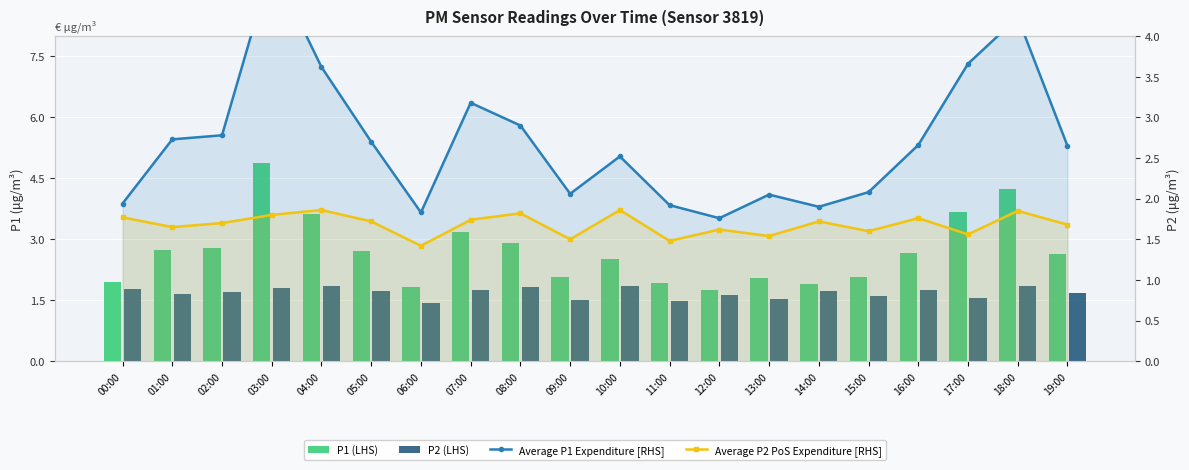

Is it true that Average P2 PoS Expenditure [RHS] equals 1.6 at 01:00?

True